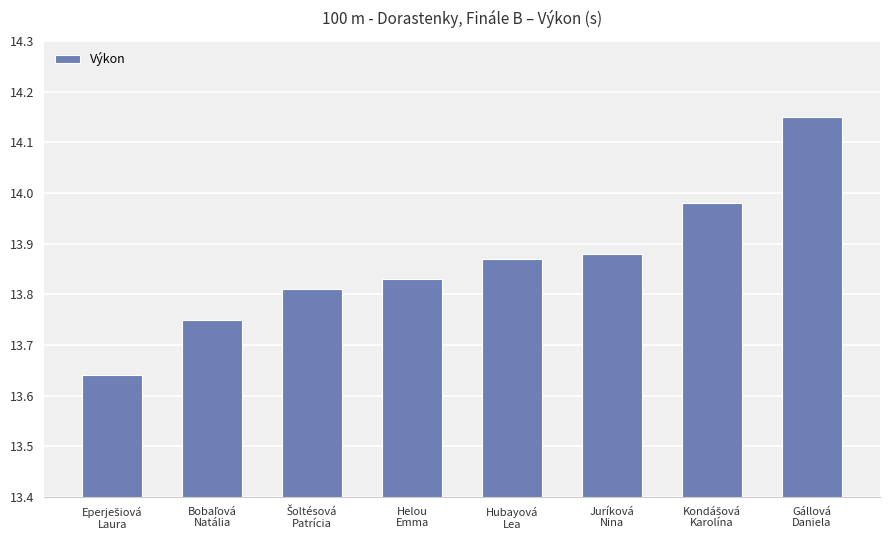

What is the difference between the second highest and minimum values?

0.3